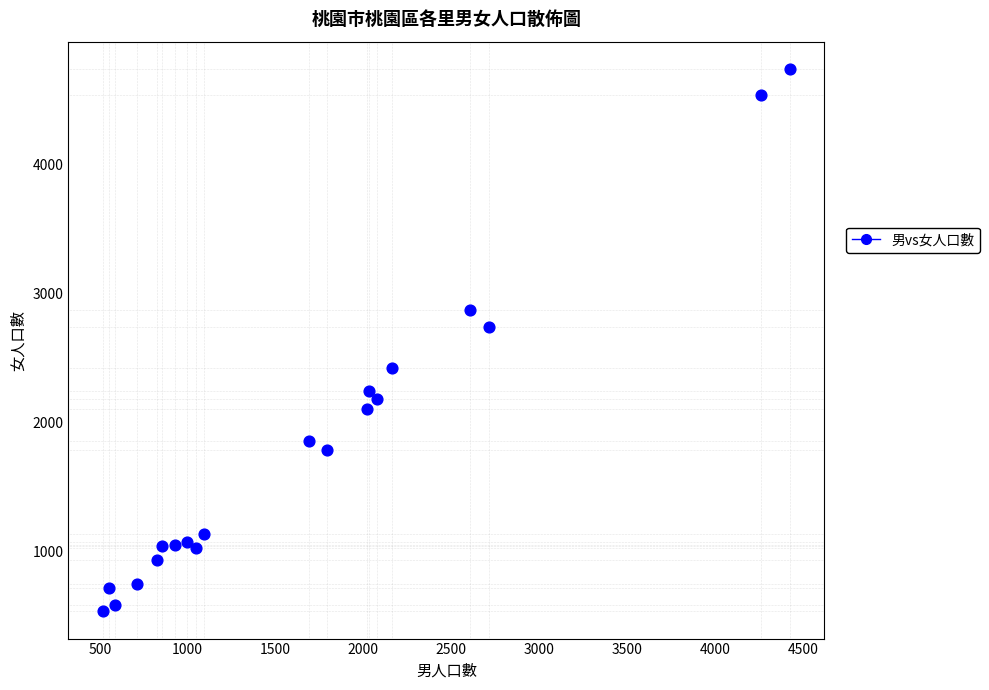

What Y value in the scatter plot is closest to 2639?

2738